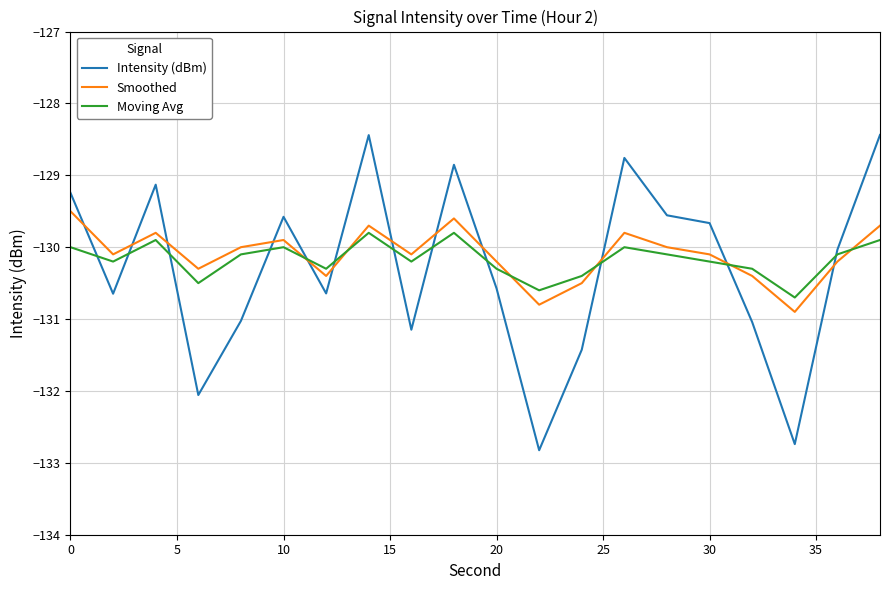

Which series has the largest range (max minus min)?

Intensity (dBm)